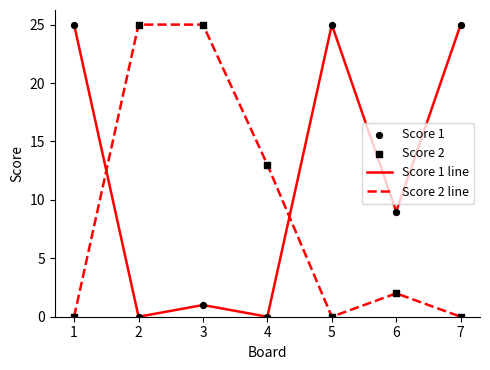

Which series has the largest total across all categories?

Score 1 line